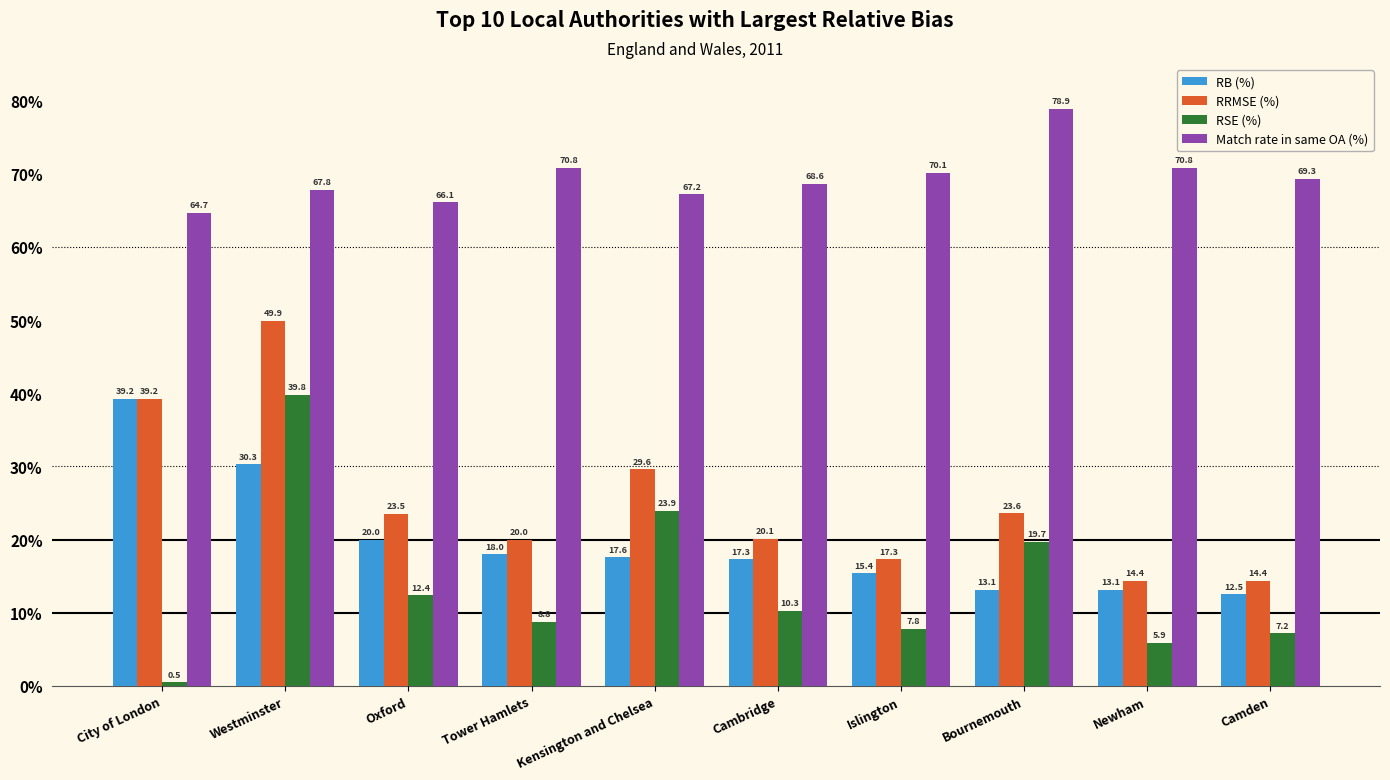

What is the sum of all RSE (%) values?

136.3